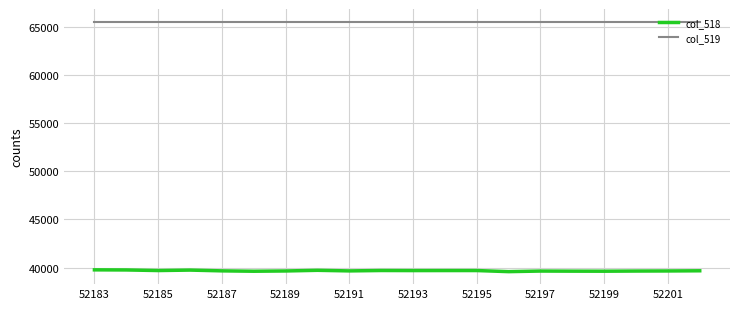

What is the smallest value displayed?

39587